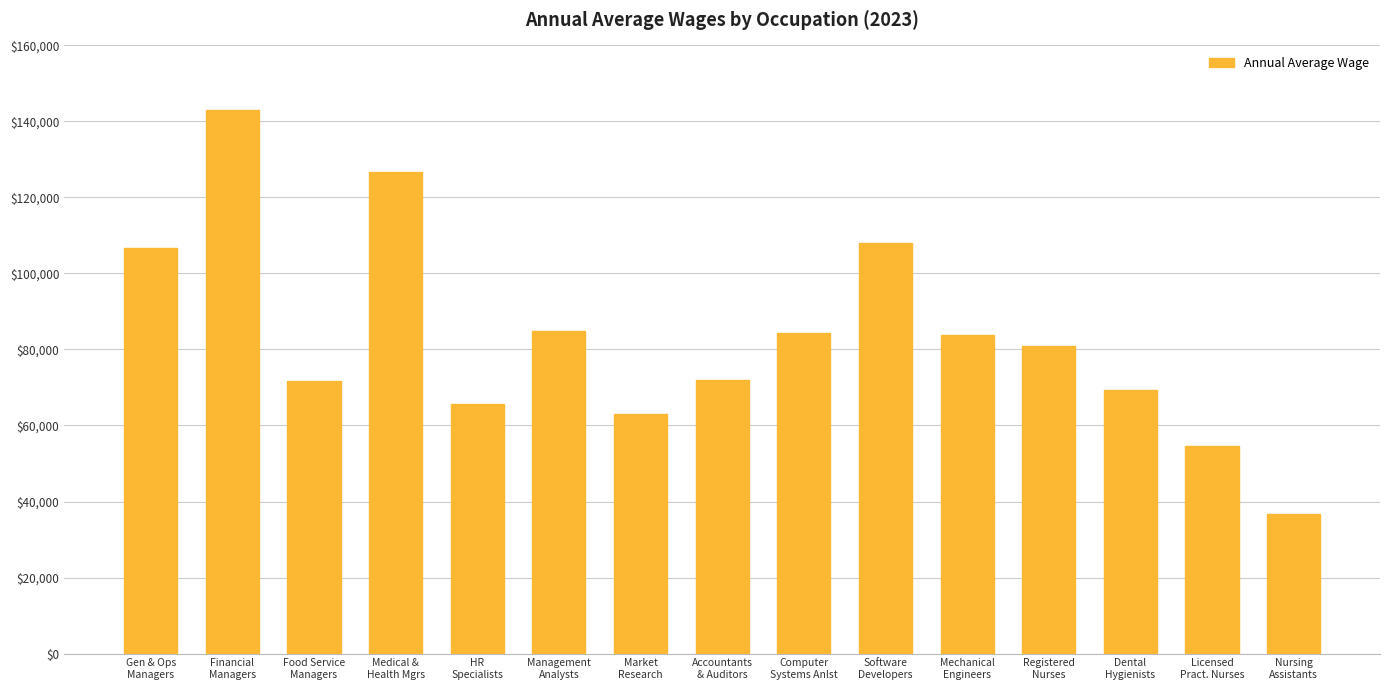

What is the sum of all values?

1251590